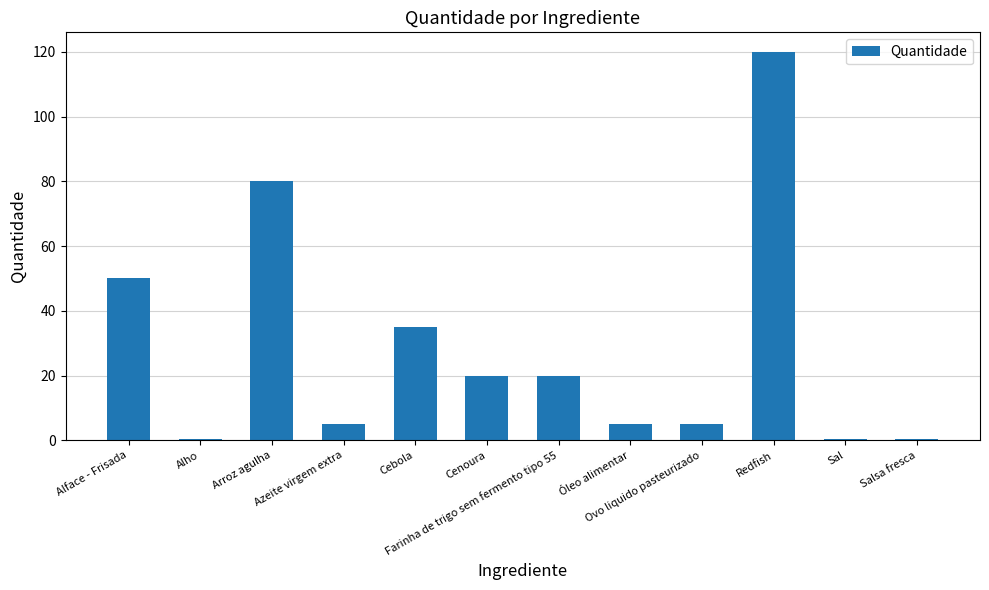

Which label corresponds to the largest value in the chart?

Redfish